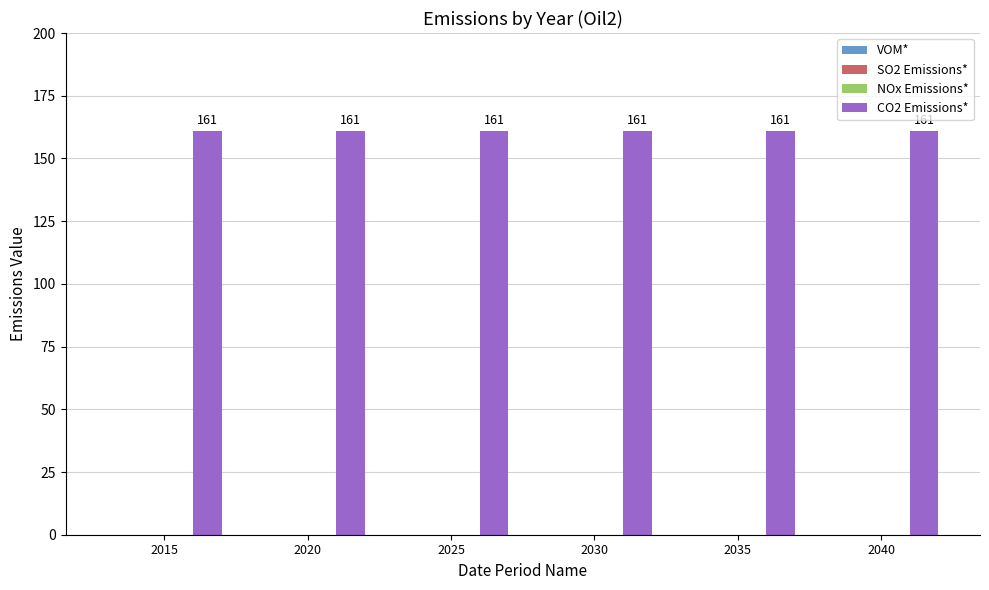

What are all the series names shown in the legend?

VOM*, SO2 Emissions*, NOx Emissions*, CO2 Emissions*